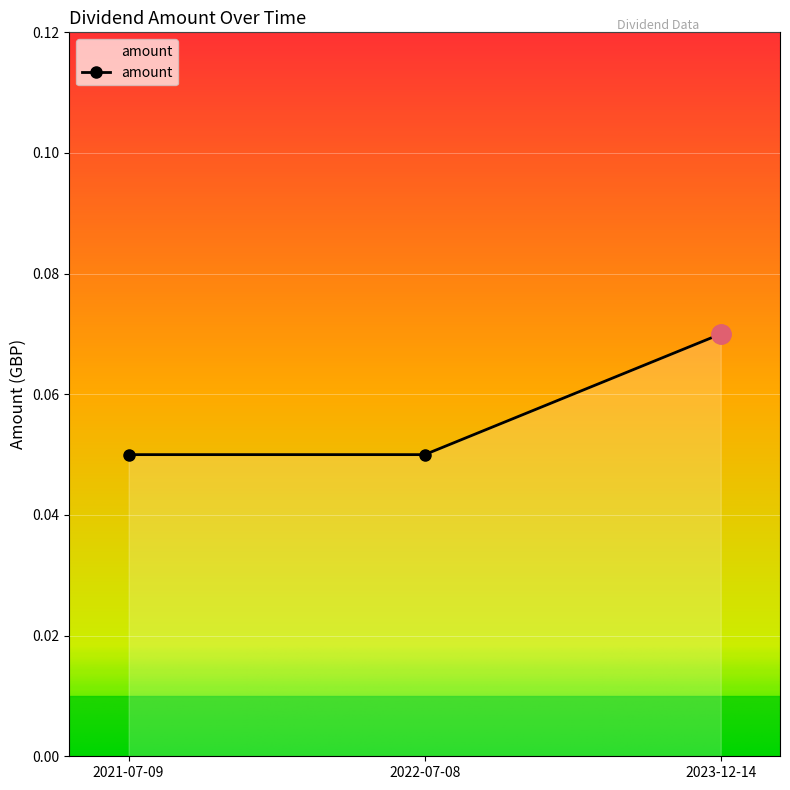

Between 2022-07-08 and 2023-12-14, which is larger?

2023-12-14